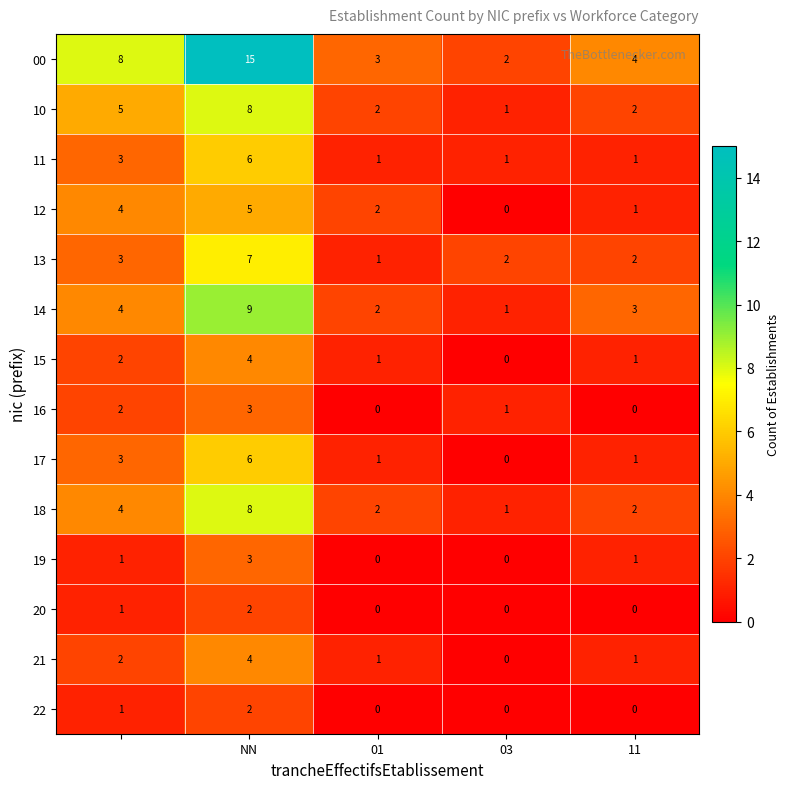

Which series has the largest total across all categories?

00